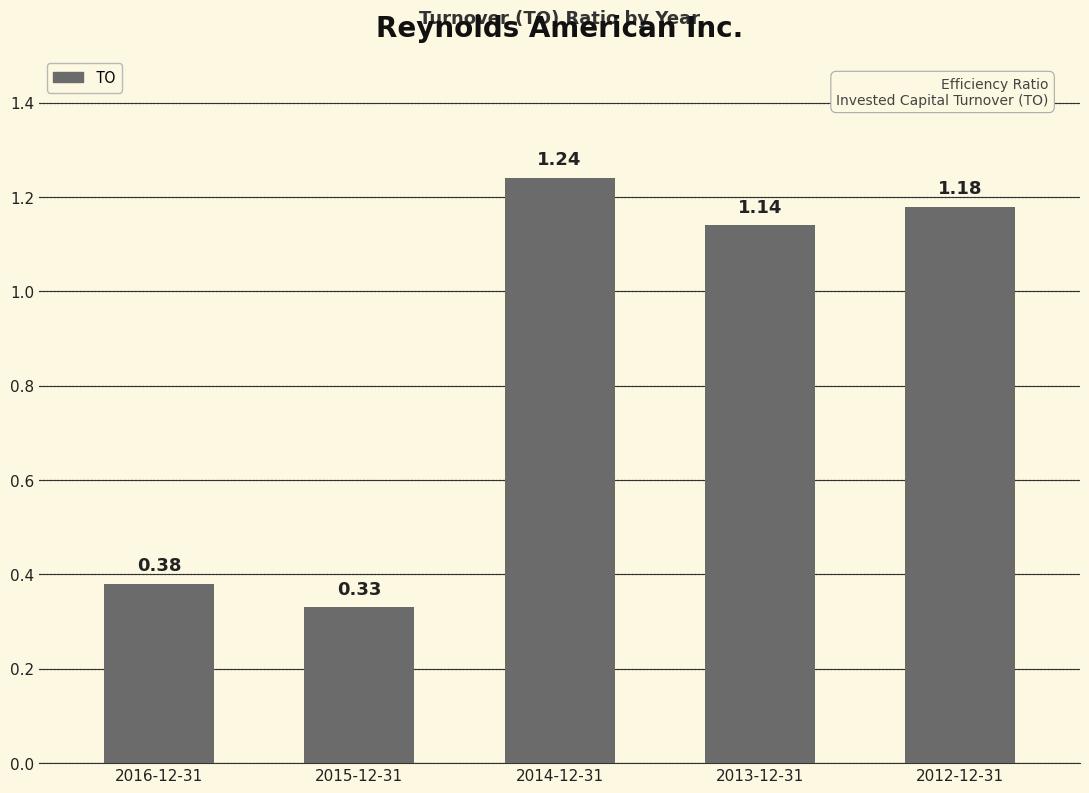

Is it true that the value at 2013-12-31 is 1.9?

False